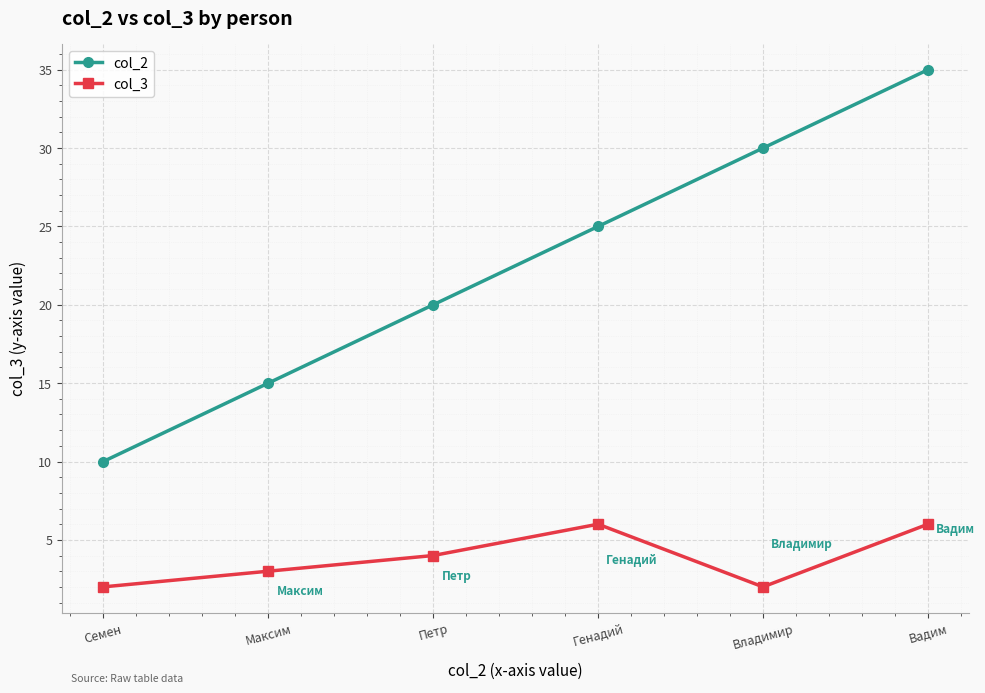

What are all the series names shown in the legend?

col_2, col_3